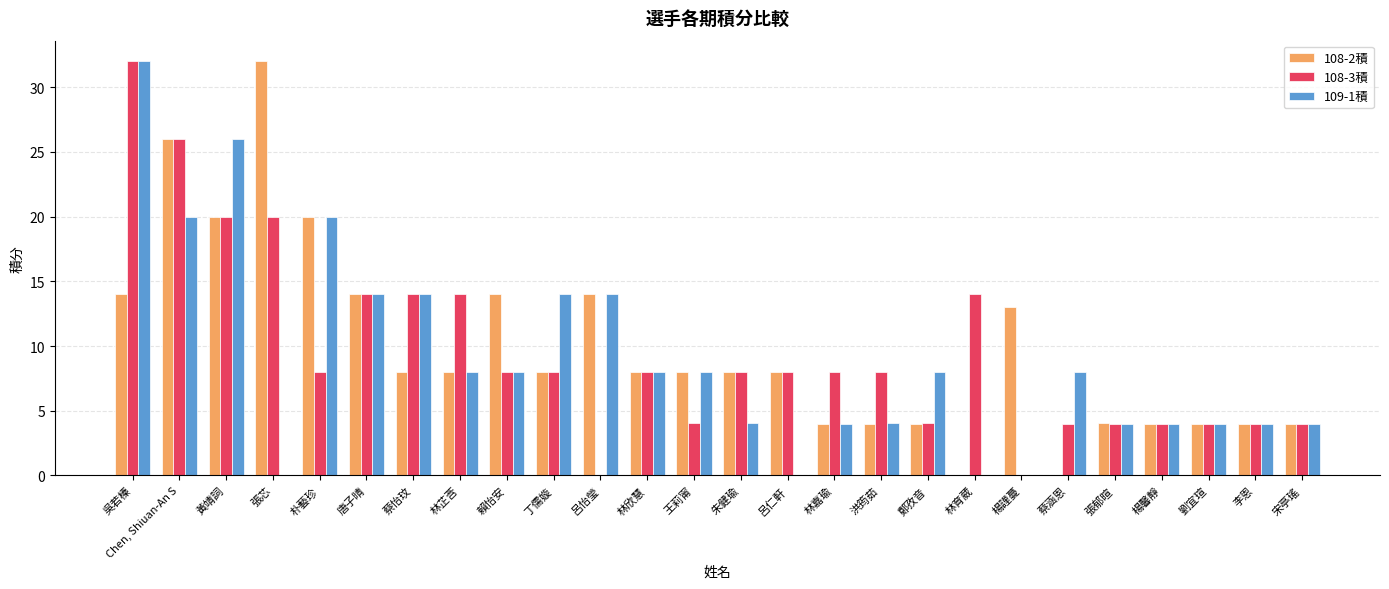

The 108-3積 series shows 32.0 at 吳若榛. True or false?

True